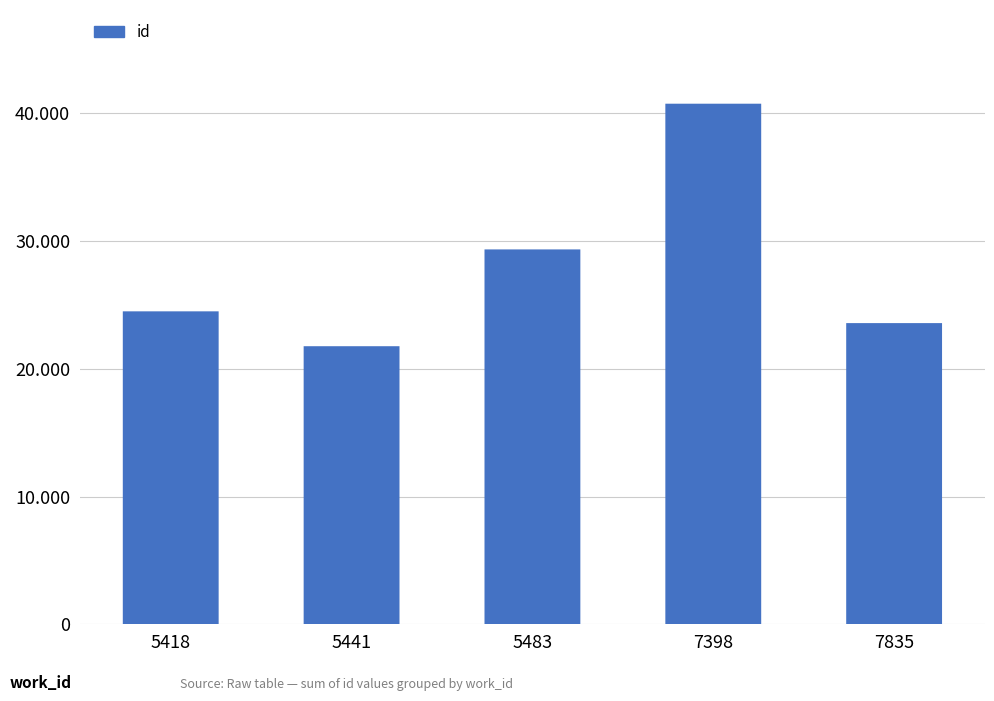

True or false: the data shows 29348 at 5483.

True